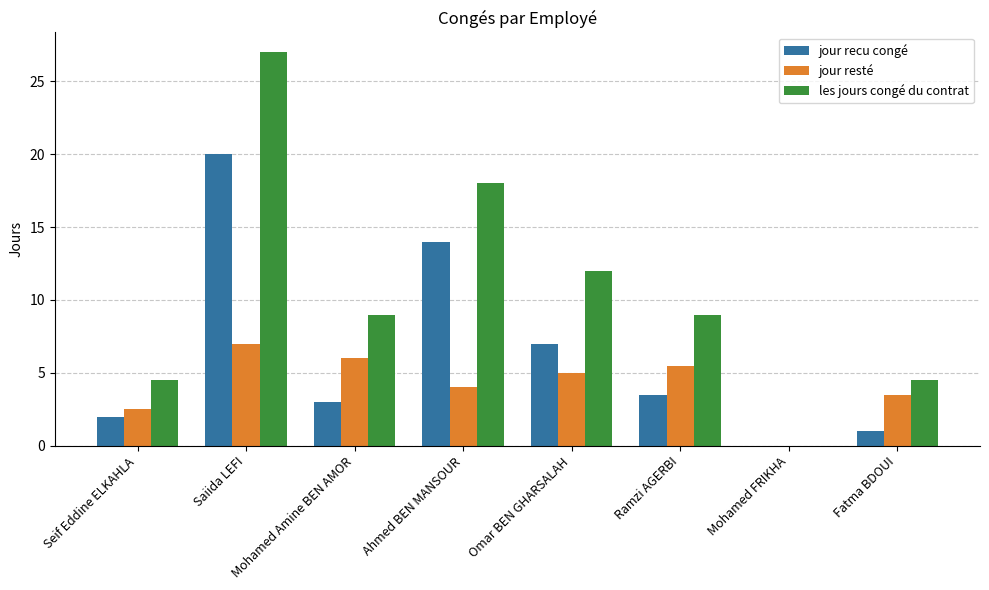

Does the chart contain stacked bars?

No